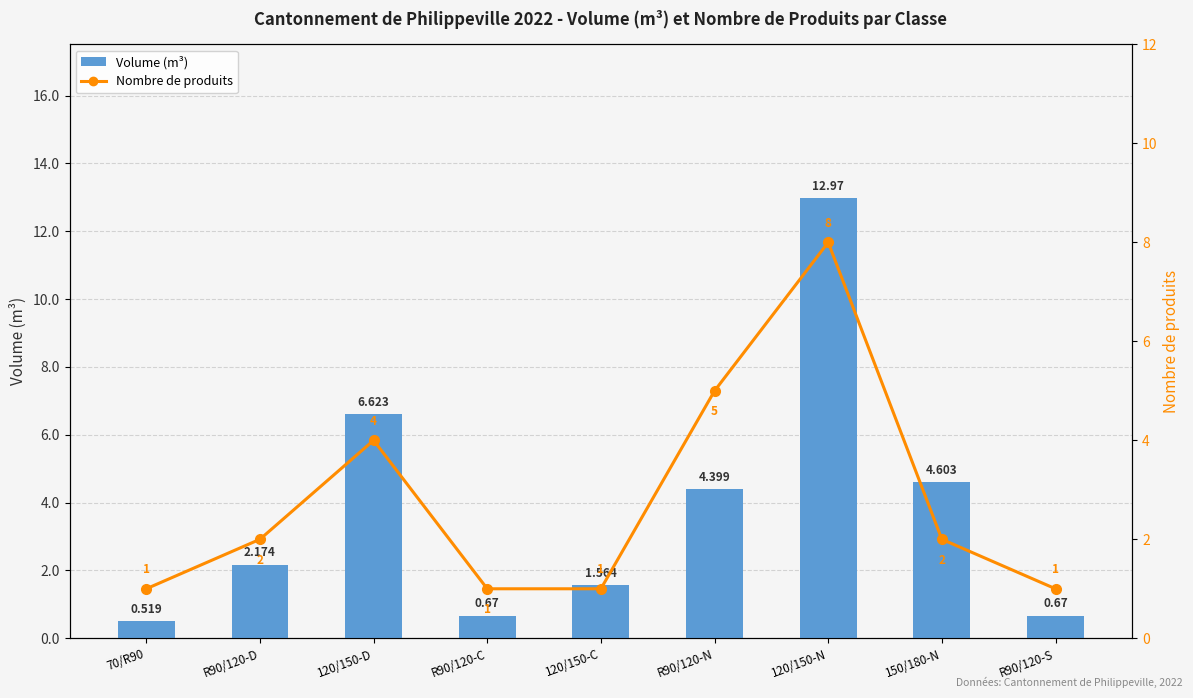

Which series has the largest range (max minus min)?

Volume (m³)